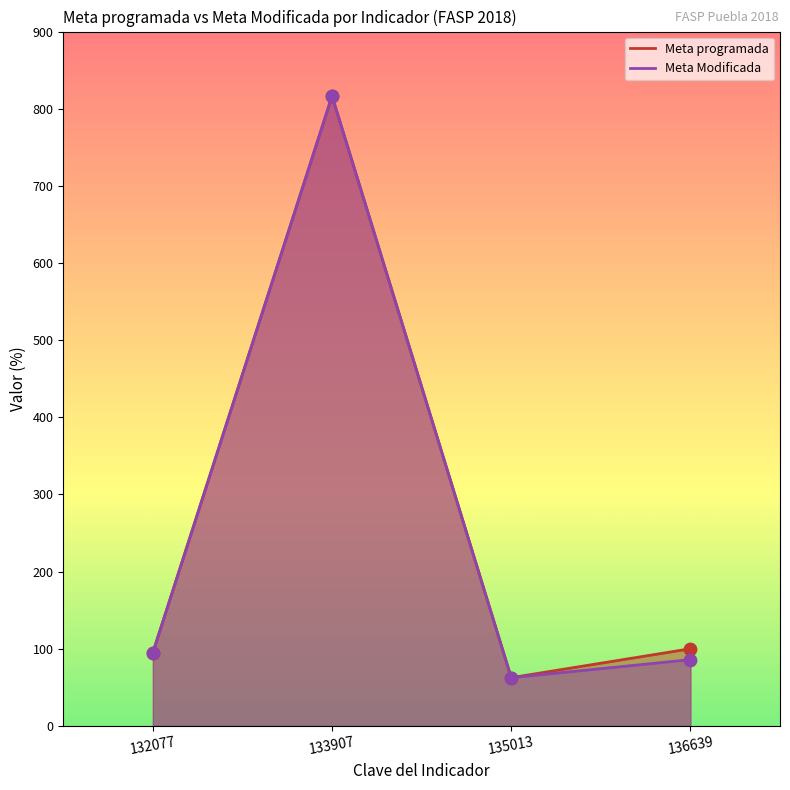

What are all the series names shown in the legend?

Meta programada, Meta Modificada